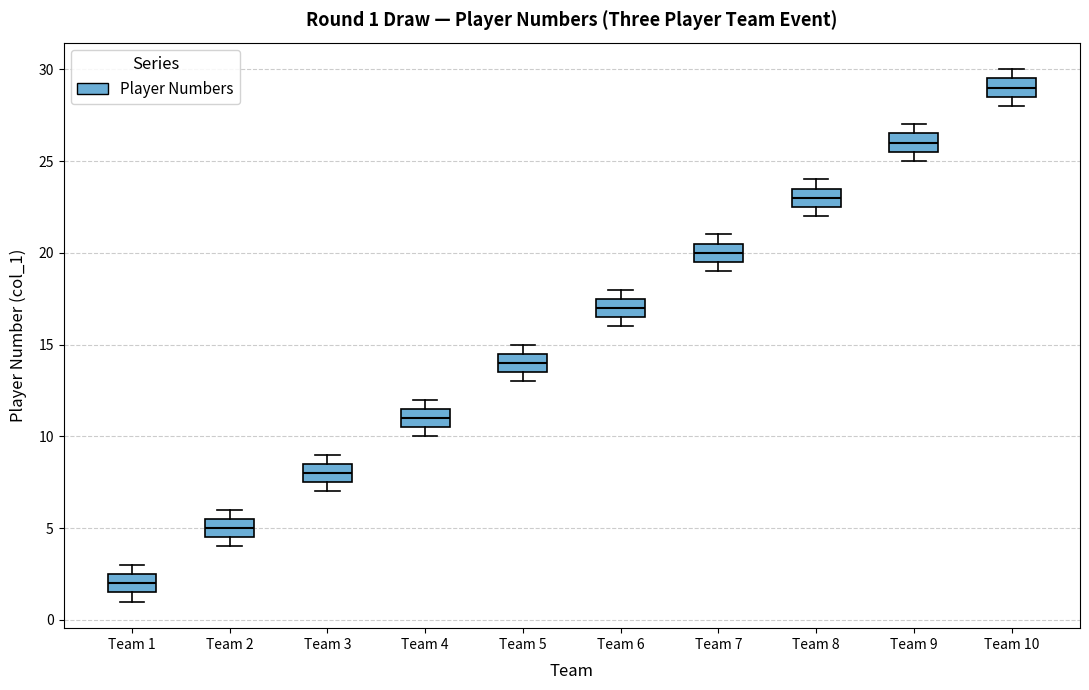

Which box's median line is the highest?

Team 10